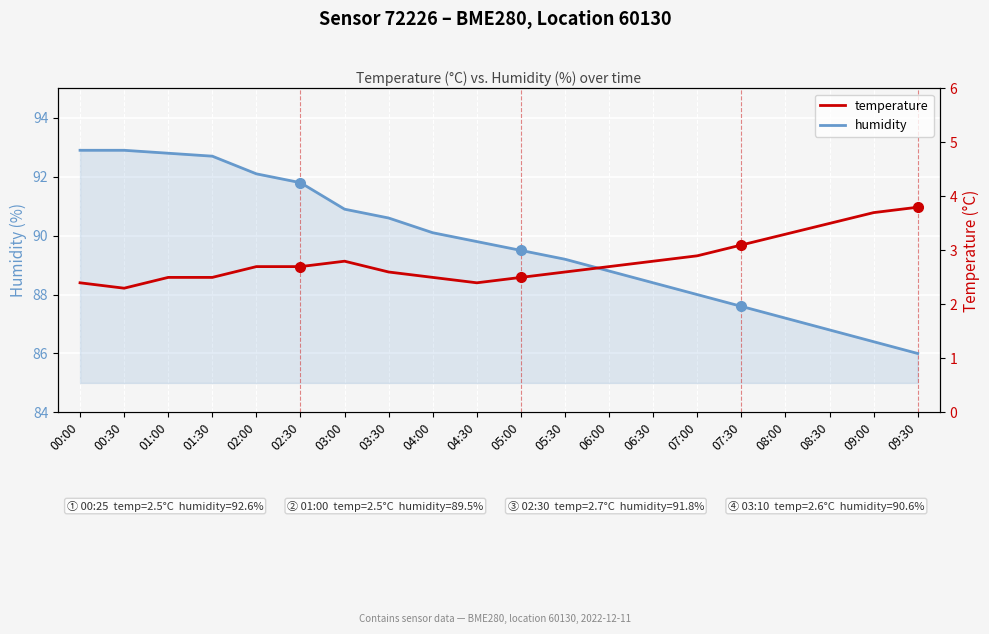

What is the minimum value shown in the chart?

2.3